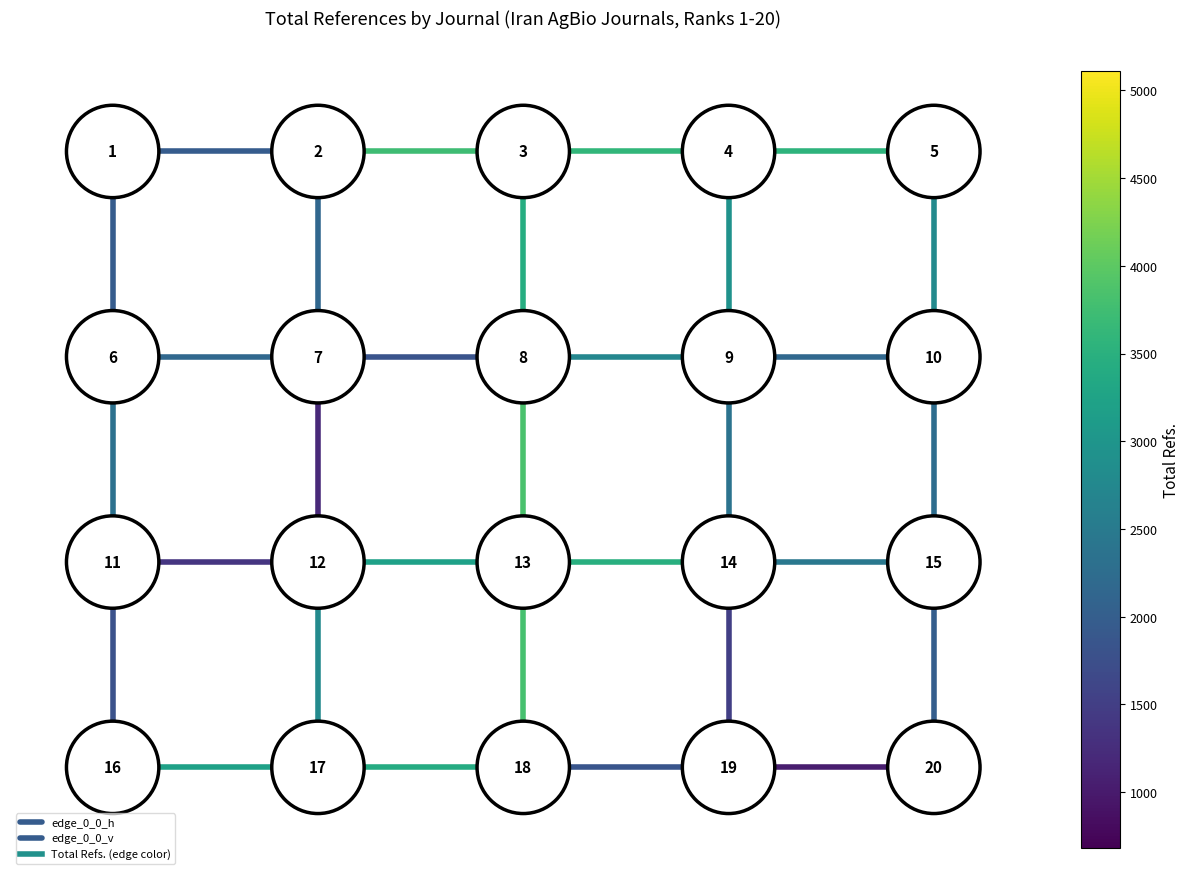

At how many categories does at least one series exceed 4?

2